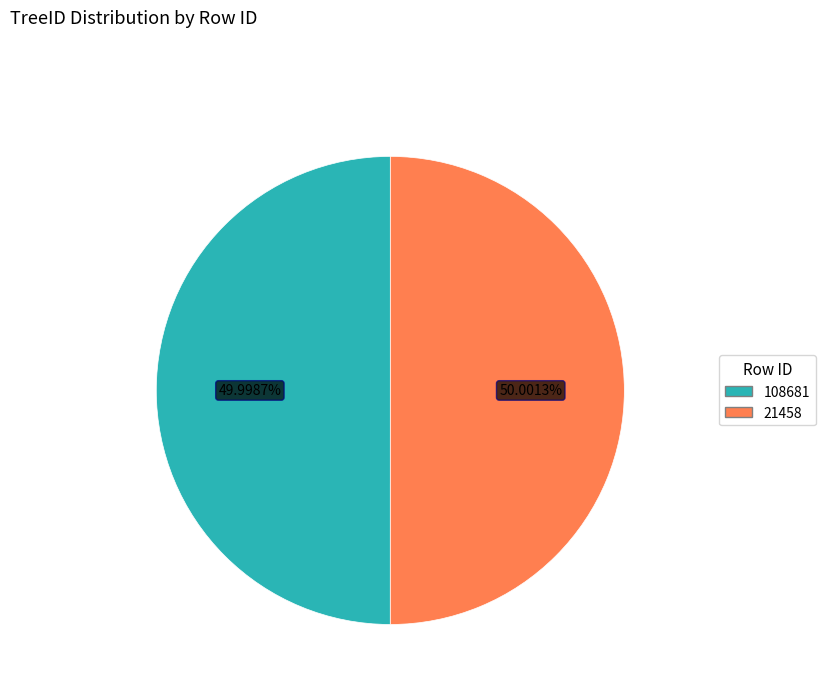

How many segments does this pie chart have?

2